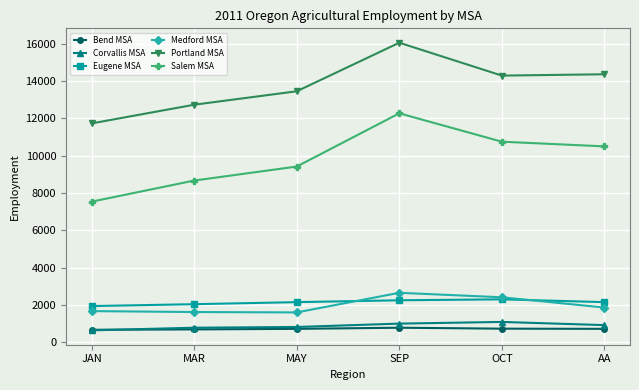

What value does the Eugene MSA series have at SEP, to the nearest 50?

2250